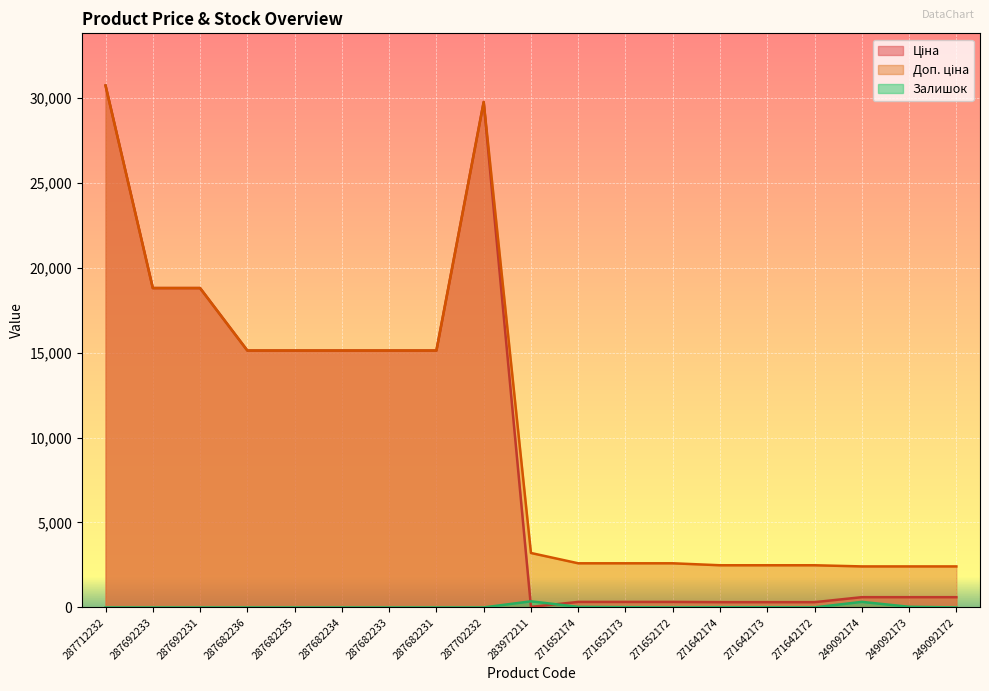

Reading right to left, transcribe all the data shown in this chart.

Ціна: 249092172=603.7	249092173=603.7	249092174=603.7	271642172=310.3	271642173=310.3	271642174=310.3	271652172=324.8	271652173=324.8	271652174=324.8	283972211=32.0	287702232=29747.2	287682231=15120.0	287682233=15120.0	287682234=15120.0	287682235=15120.0	287682236=15120.0	287692231=18796.8	287692233=18796.8	287712232=30717.1
Доп. ціна: 249092172=2414.8	249092173=2414.8	249092174=2414.8	271642172=2482.4	271642173=2482.4	271642174=2482.4	271652172=2598.3	271652173=2598.3	271652174=2598.3	283972211=3205.0	287702232=29747.2	287682231=15120.0	287682233=15120.0	287682234=15120.0	287682235=15120.0	287682236=15120.0	287692231=18796.8	287692233=18796.8	287712232=30717.1
Залишок: 249092172=0.0	249092173=38.0	249092174=328.0	271642172=4.0	271642173=10.0	271642174=11.0	271652172=4.0	271652173=15.0	271652174=34.0	283972211=360.0	287702232=0.0	287682231=0.0	287682233=0.0	287682234=0.0	287682235=0.0	287682236=0.0	287692231=0.0	287692233=0.0	287712232=0.0